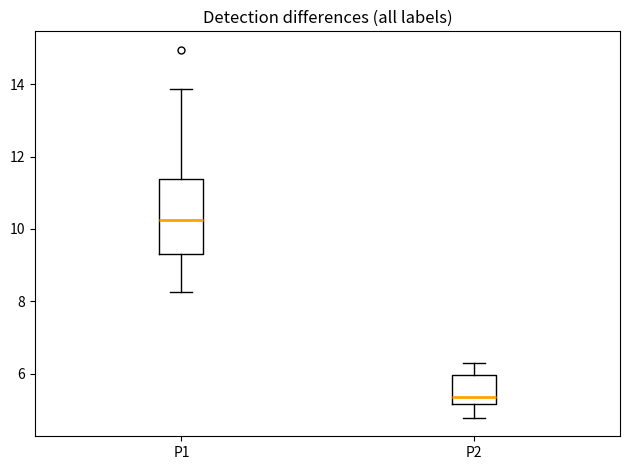

Where does the upper whisker of the box for P1 end on the y-axis? The values are not printed on the chart, so give them approximately, as read against the axis.

13.8